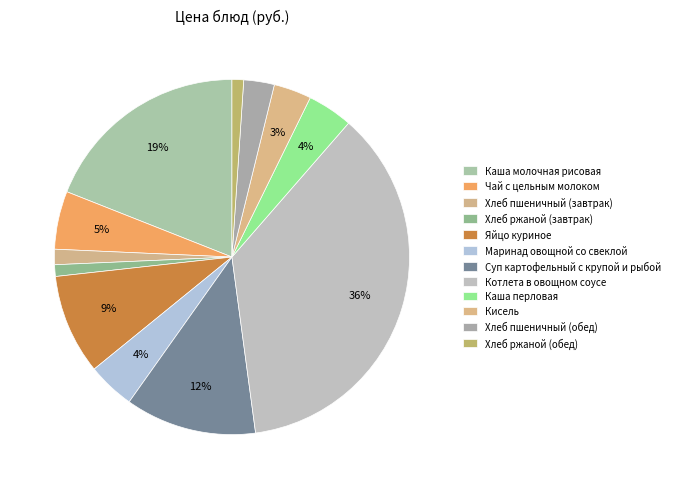

What is the change in value from Каша молочная рисовая to Маринад овощной со свеклой?

-24.2